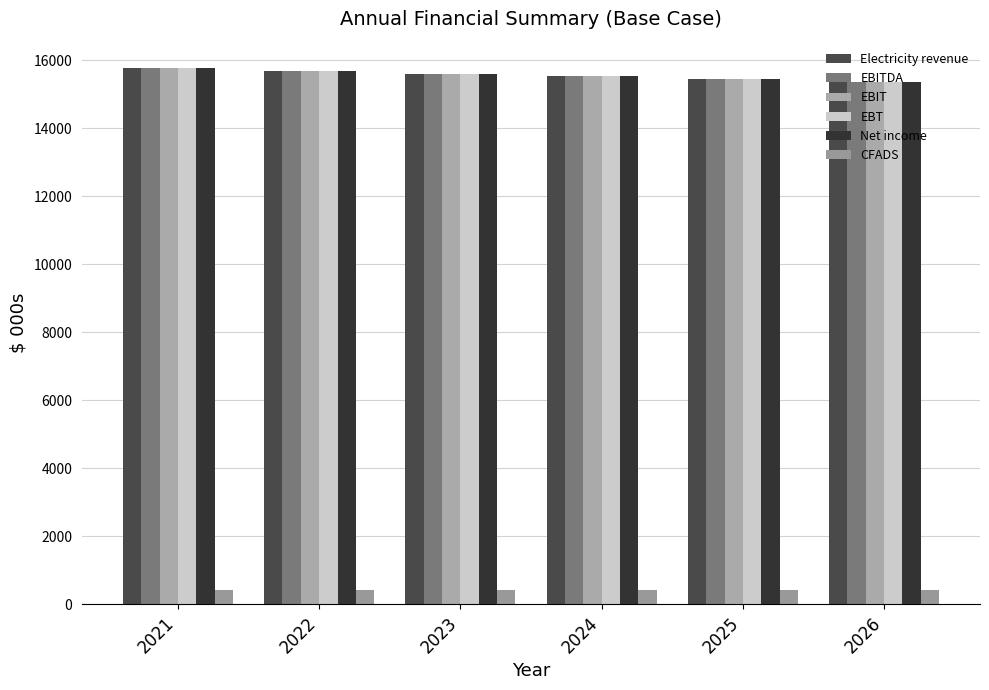

How many groups of bars are there?

6